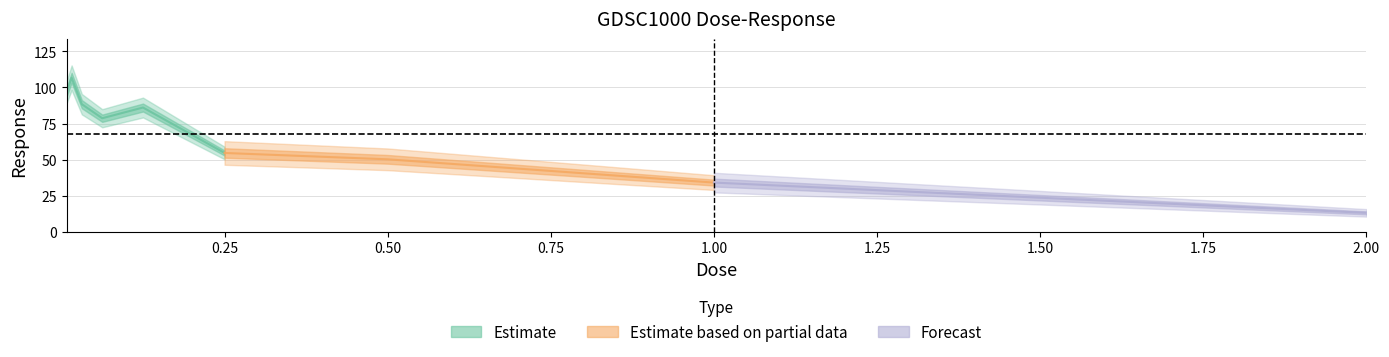

Reading right to left, extract all data points from this chart.

13.0	34.0	50.2	54.6	86.1	78.7	88.4	106.8	96.6